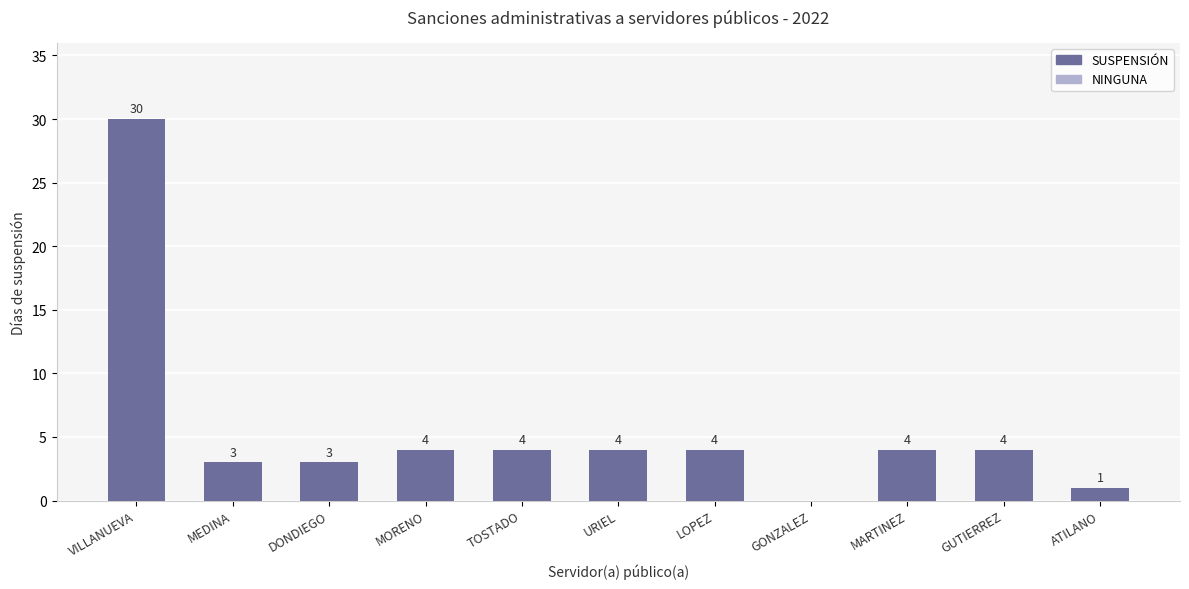

What is the sum of all values?

61